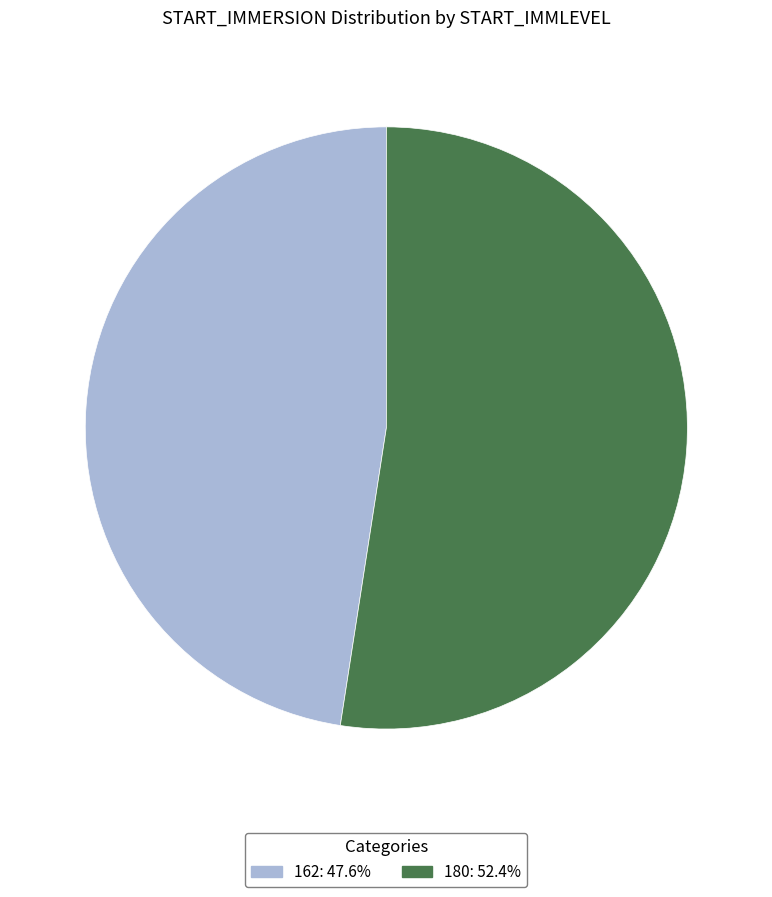

What is the largest slice in the pie chart?

180